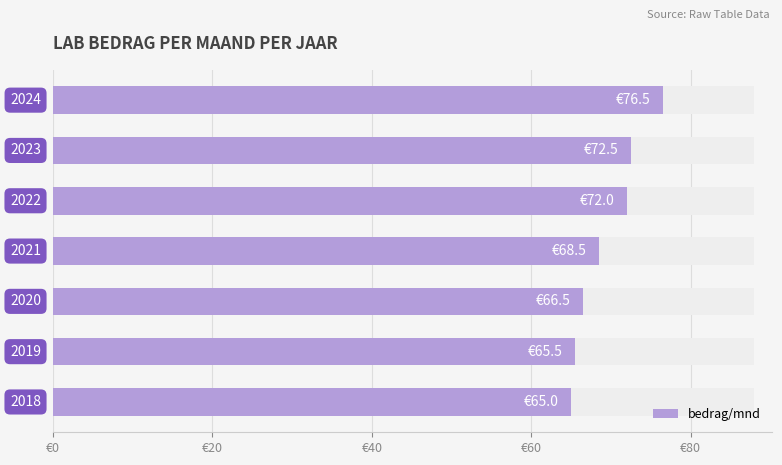

What is the smallest value displayed?

65.0